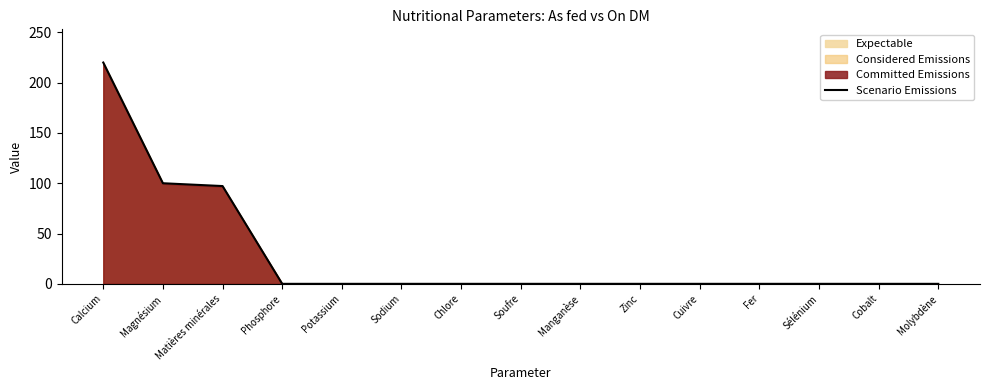

The chart shows a value of 0.0 at Chlore. True or false?

True